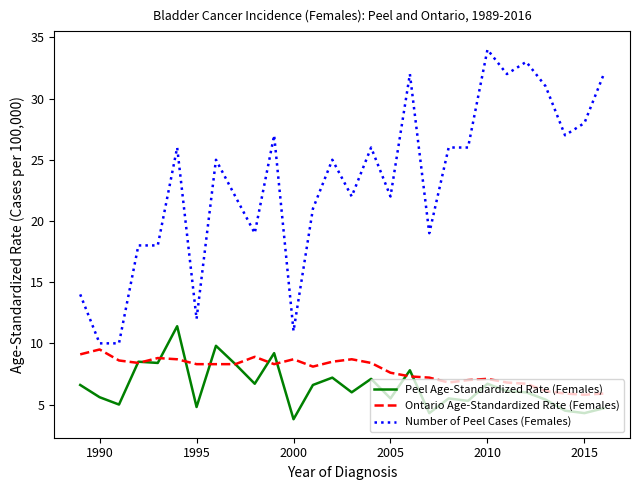

Rank the series by their maximum value, from highest to lowest.

Number of Peel Cases (Females), Peel Age-Standardized Rate (Females), Ontario Age-Standardized Rate (Females)